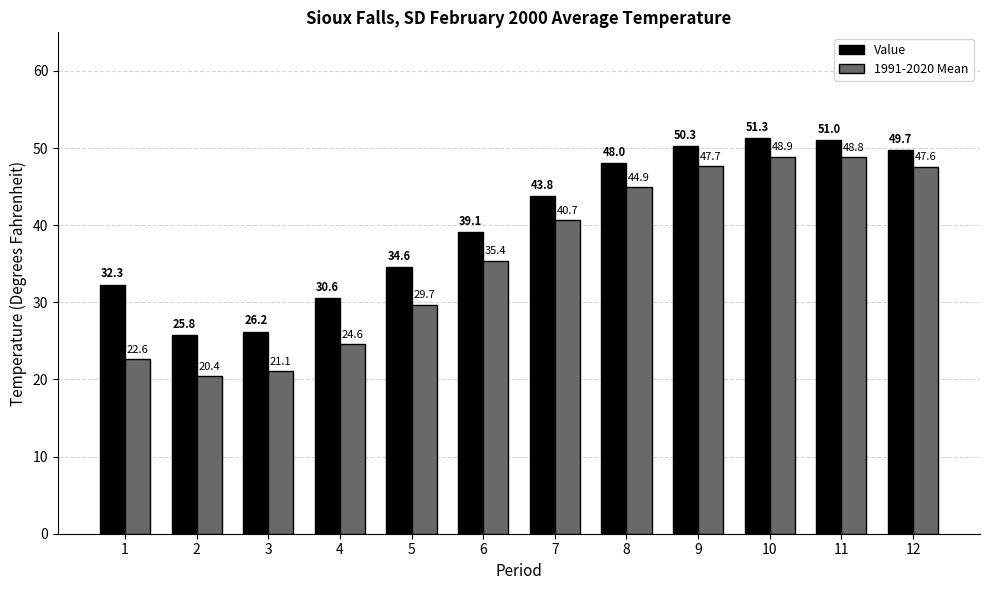

Between 1 and 8, which series saw the biggest shift?

1991-2020 Mean